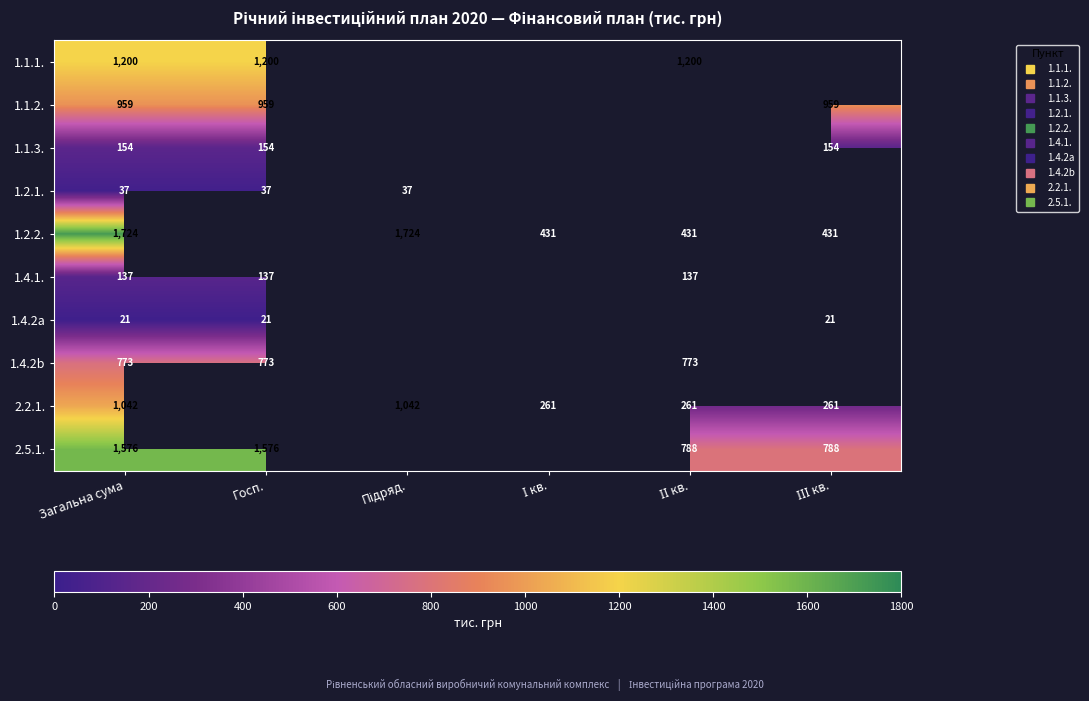

At how many categories does at least one series exceed 1154?

4